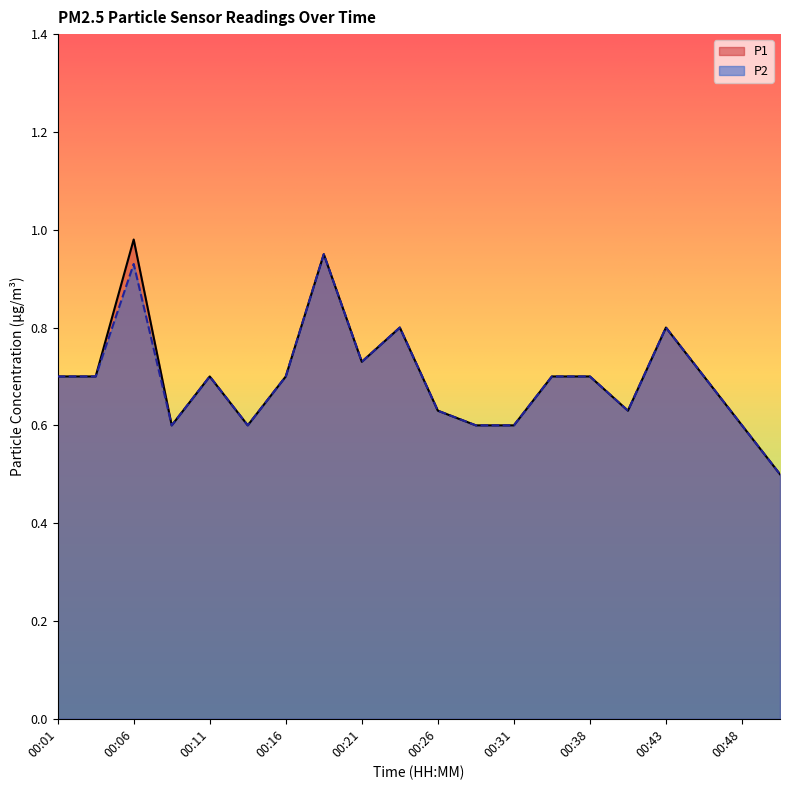

True or false: P2 and P1 cross at least once.

False